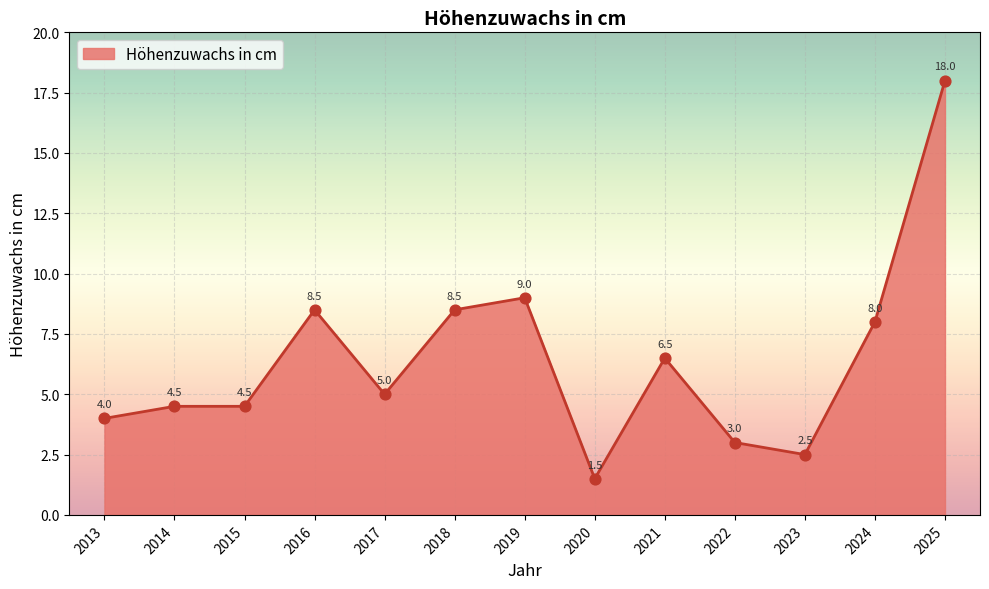

Approximately how many times larger is the value at 2019 compared to 2017?

1.8